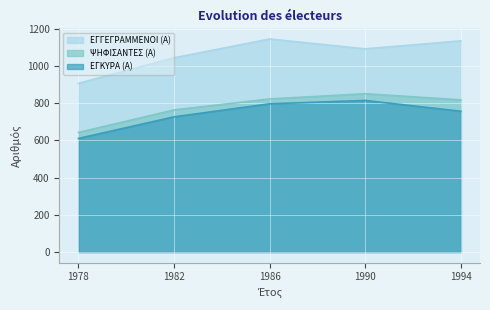

Is it true that ΨΗΦΙΣΑΝΤΕΣ (Α) equals 1102 at 1978?

False